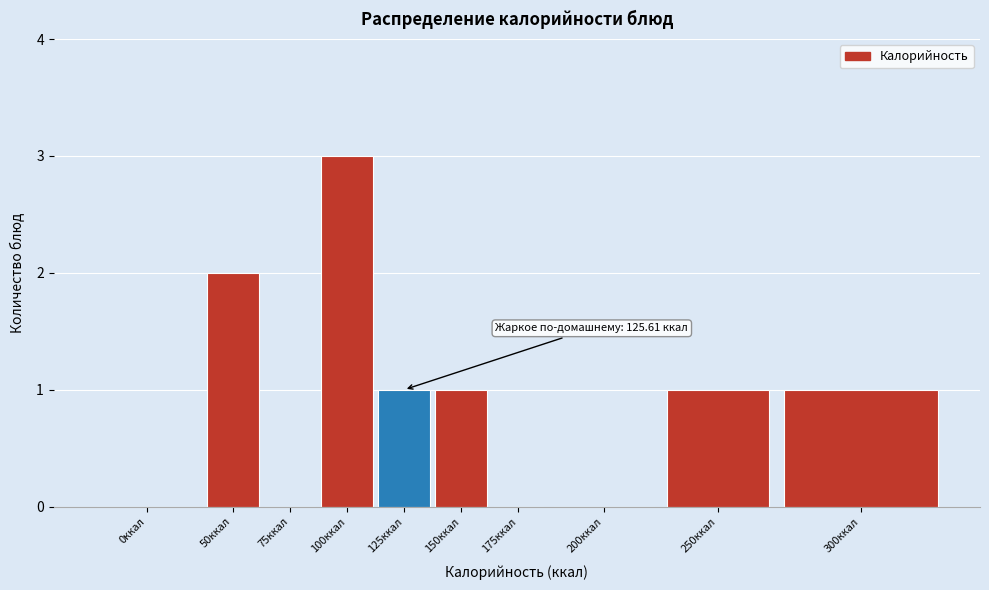

Reading right to left, transcribe all the data shown in this chart.

300ккал=1	250ккал=1	200ккал=0	175ккал=0	150ккал=1	125ккал=1	100ккал=3	75ккал=0	50ккал=2	0ккал=0